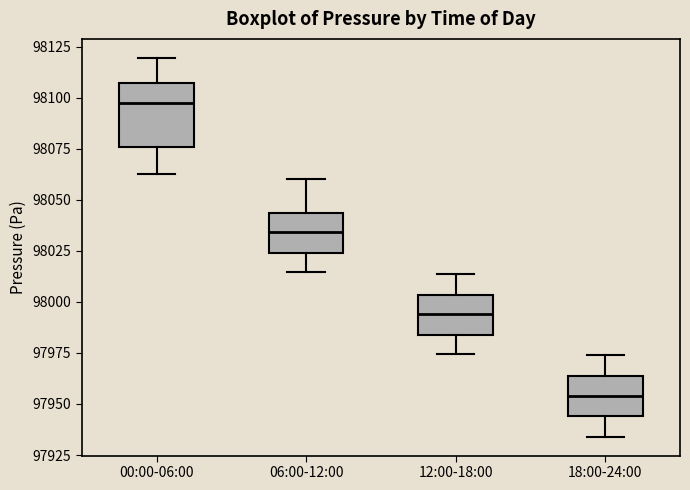

Which box's median line is the lowest?

18:00-24:00